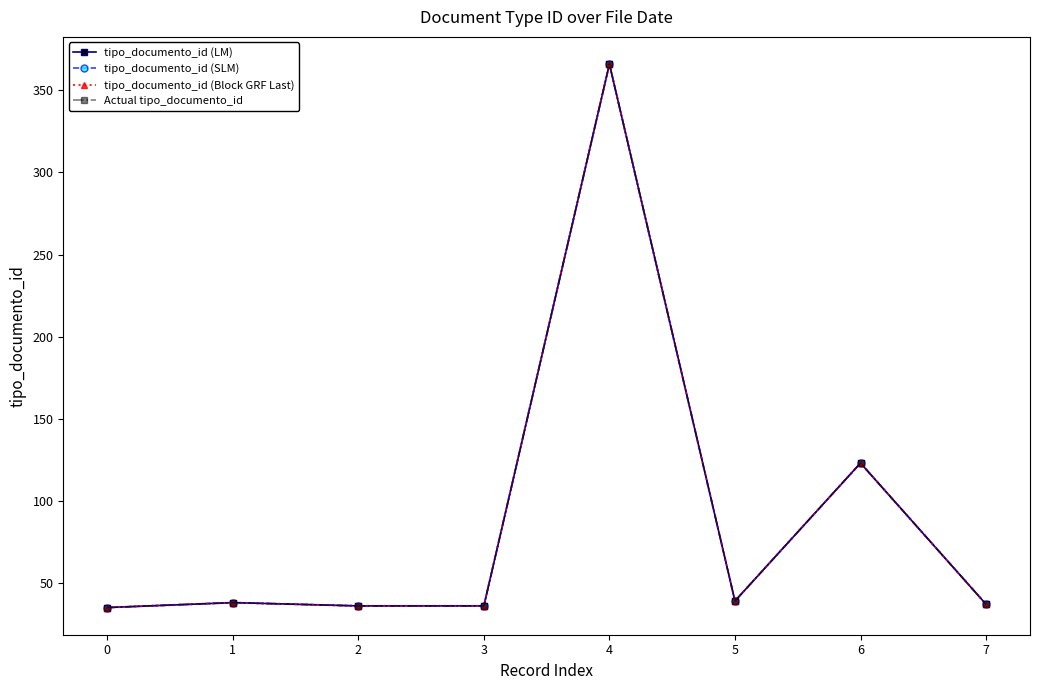

Read the tipo_documento_id (LM) value at 7.

37